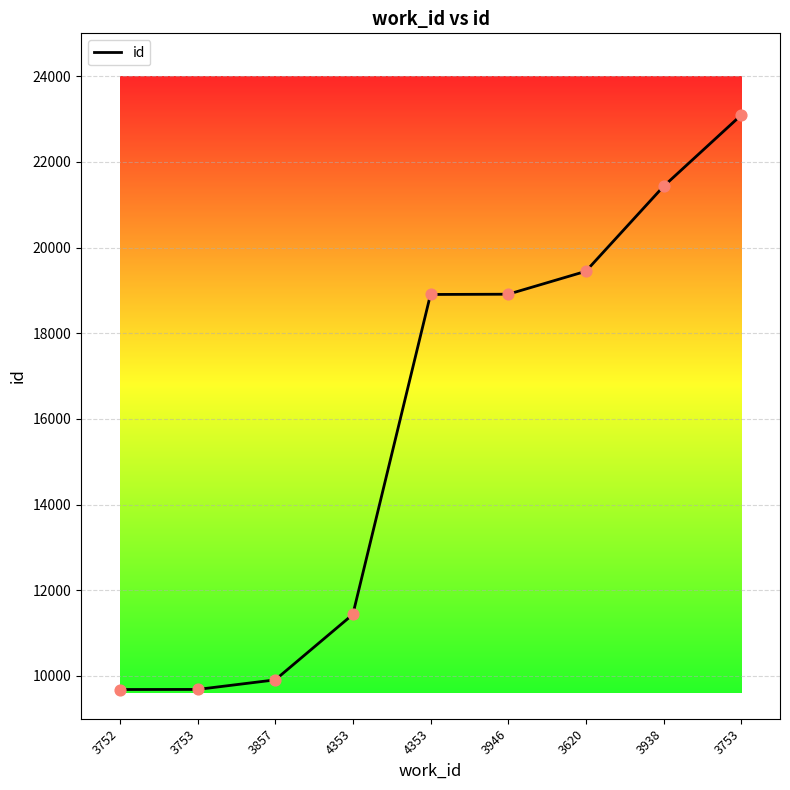

What is the change in value from 4353 to 3620?

+8010